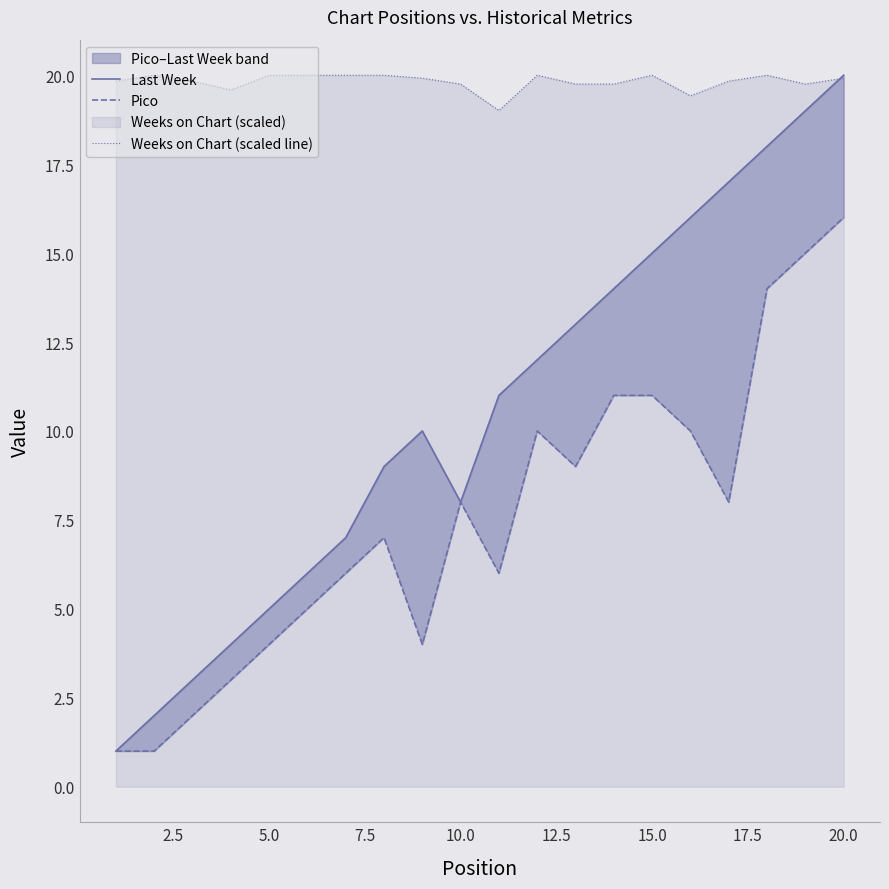

What is the value of the Weeks on Chart (scaled line) point at the 11th from the left?

19.0